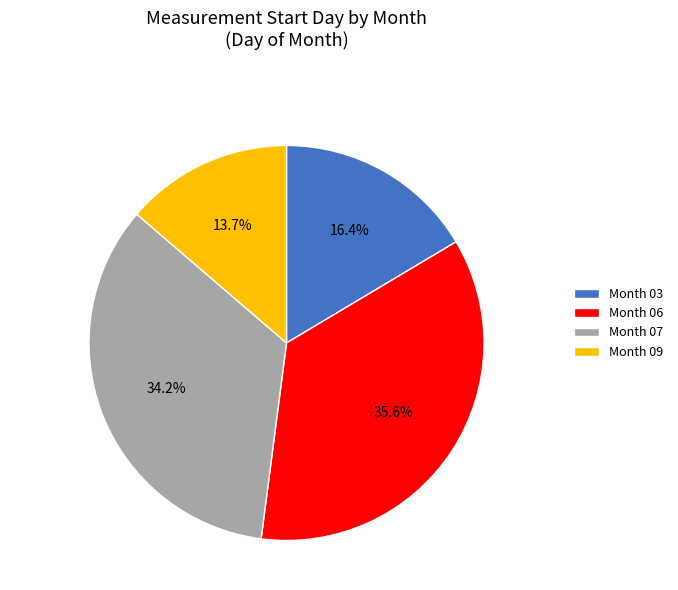

To the nearest percent, what is the difference between the largest and smallest slice percentages?

22%